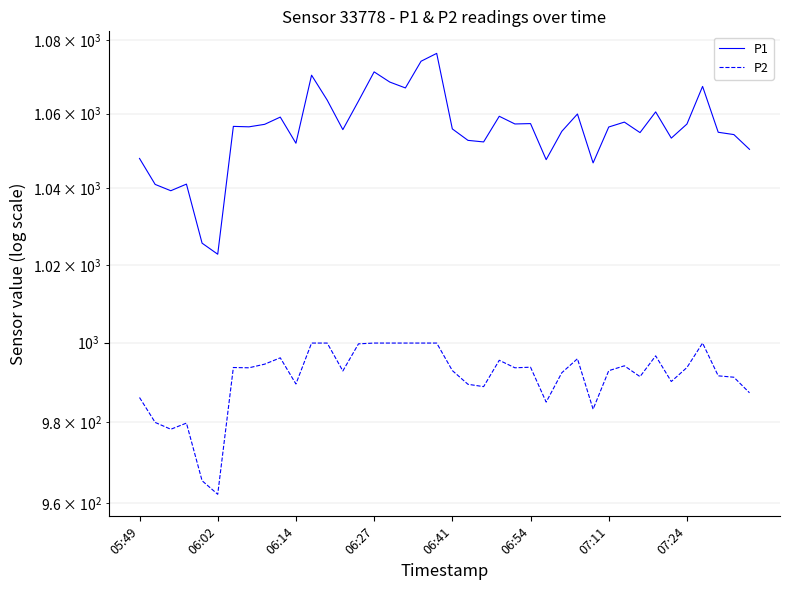

True or false: P1 and P2 intersect in this chart.

False